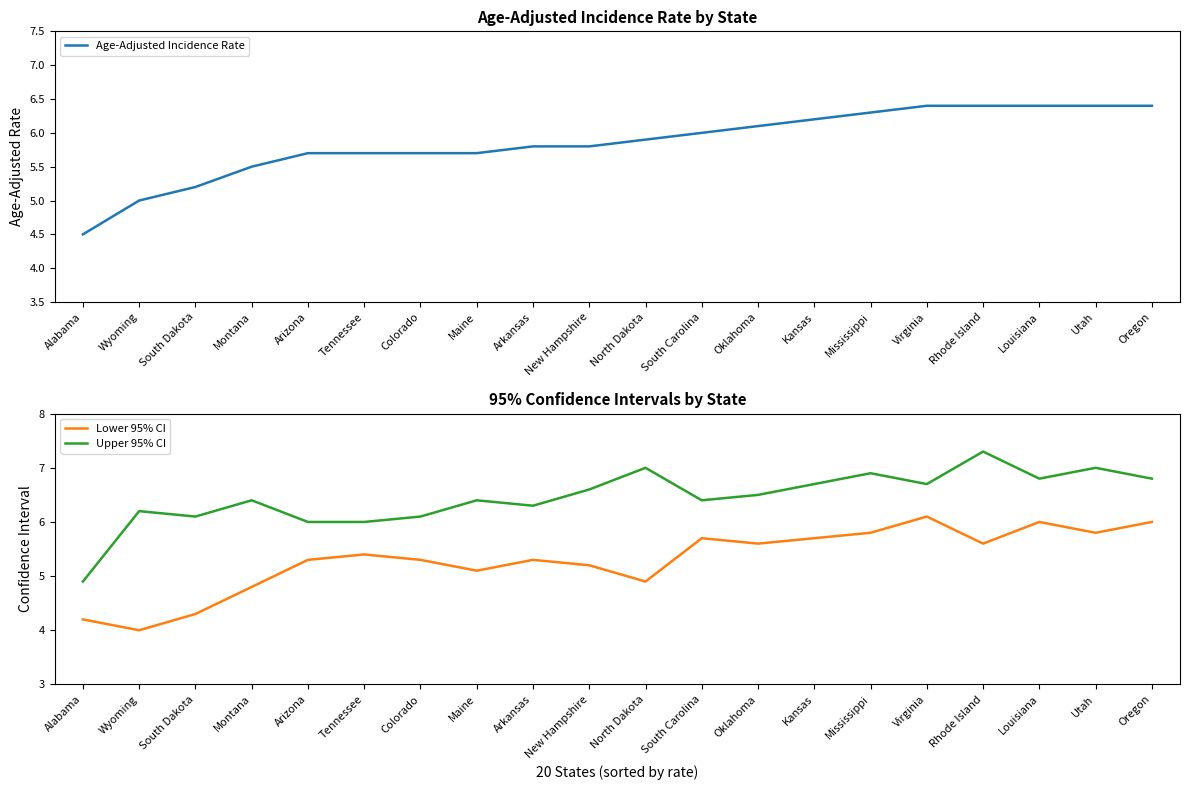

What is the total value across all series at Montana?

16.7